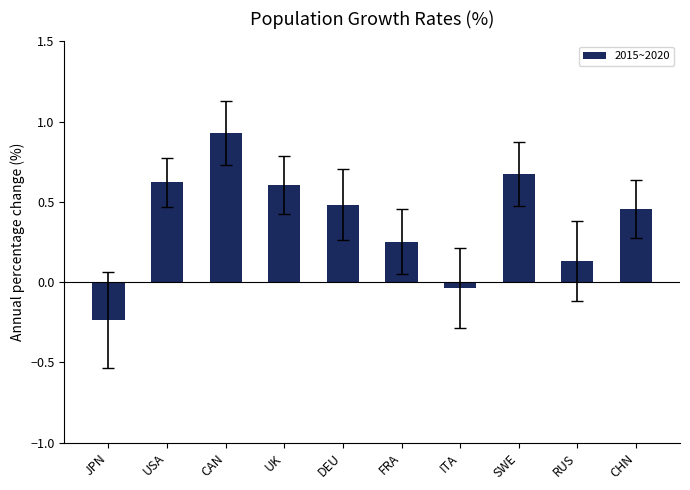

What is the average value?

0.4